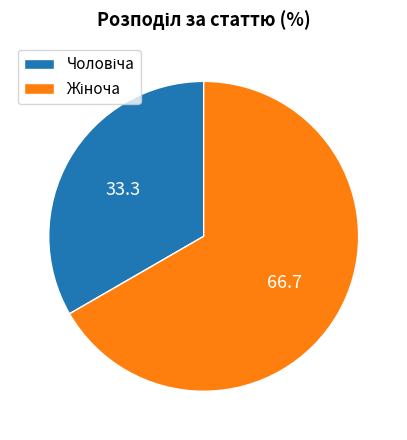

Count the number of slices in the pie.

2